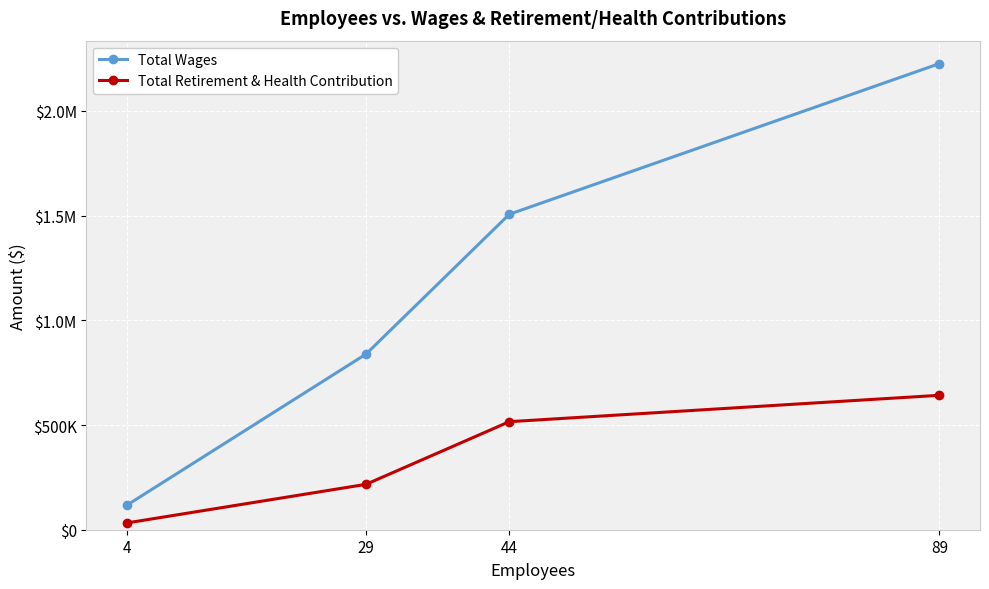

What are all the series names shown in the legend?

Total Wages, Total Retirement & Health Contribution